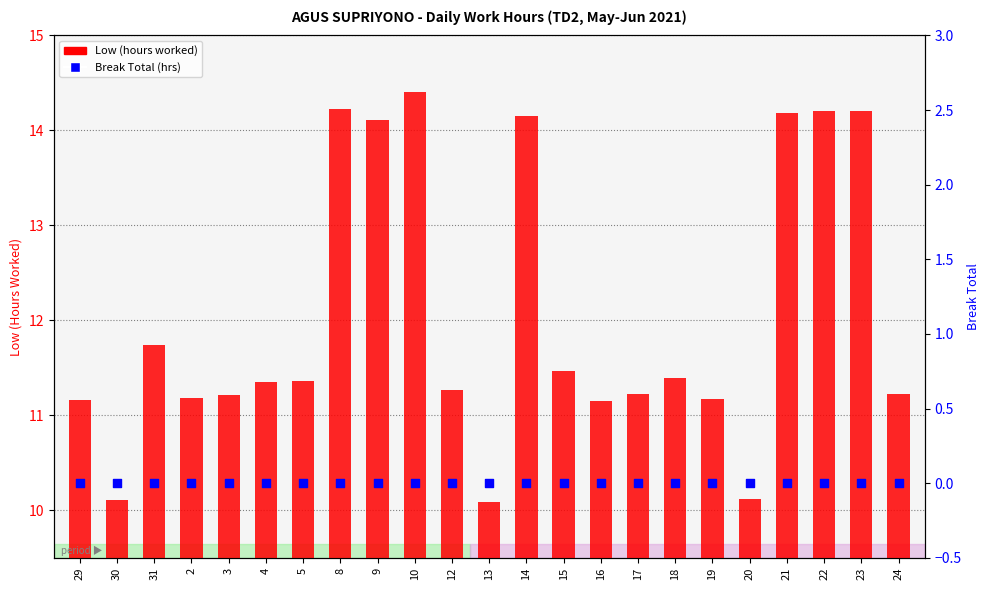

Which series has the largest total across all categories?

Low (hours worked)